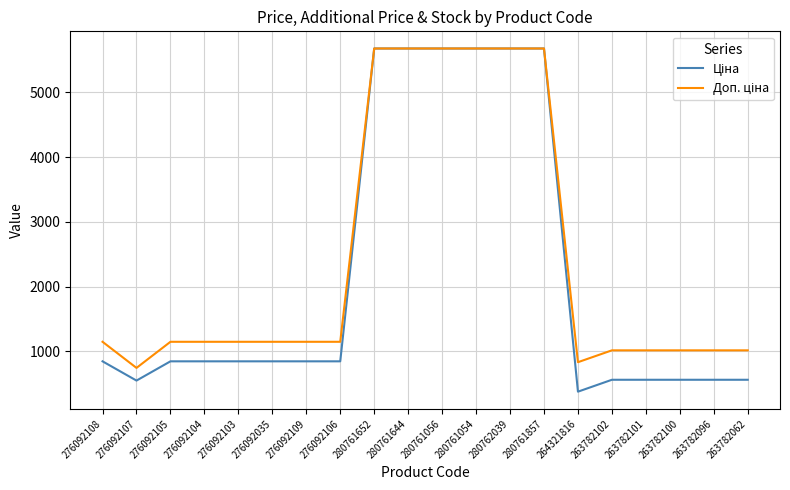

Which category has the lowest value across all series?

264321816